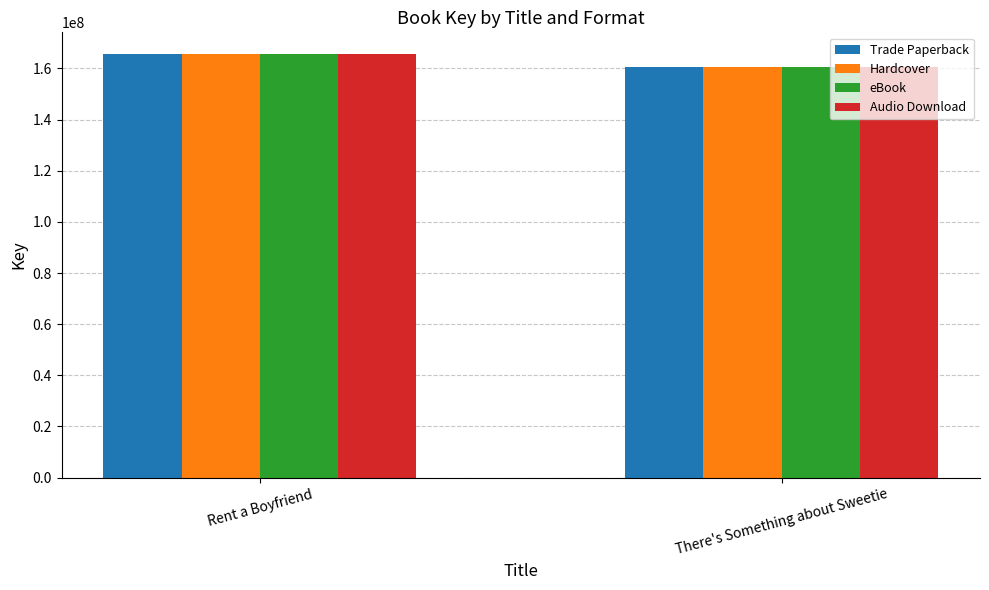

What is the label of the 1st bar from the right?

There's Something about Sweetie